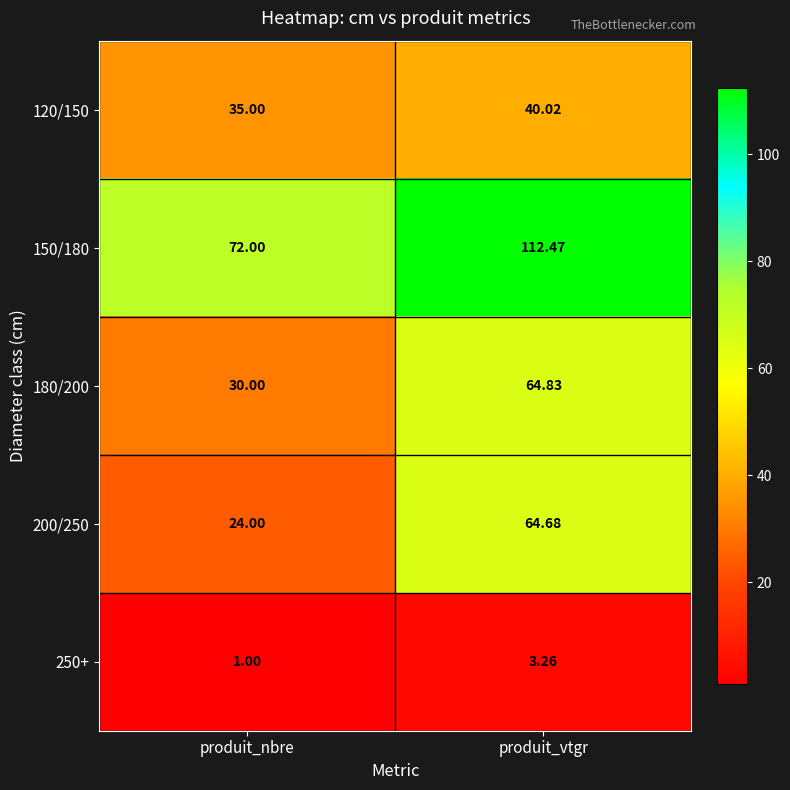

At which category is the sum across all series the highest?

produit_vtgr